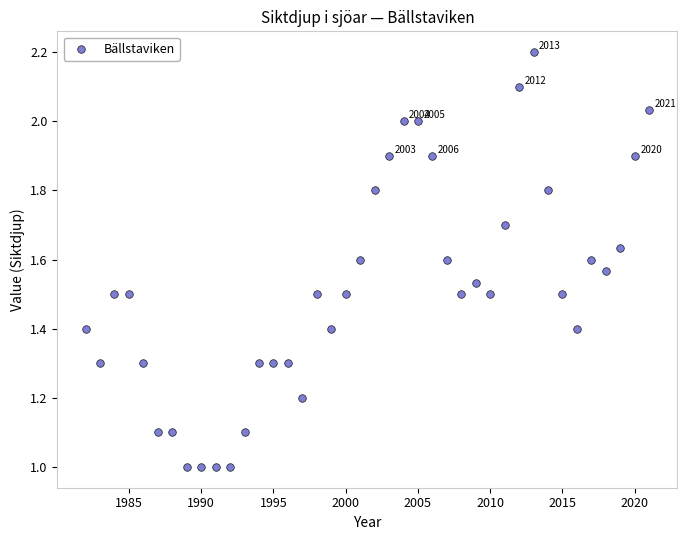

What is the range of X values (max minus min)?

39.0